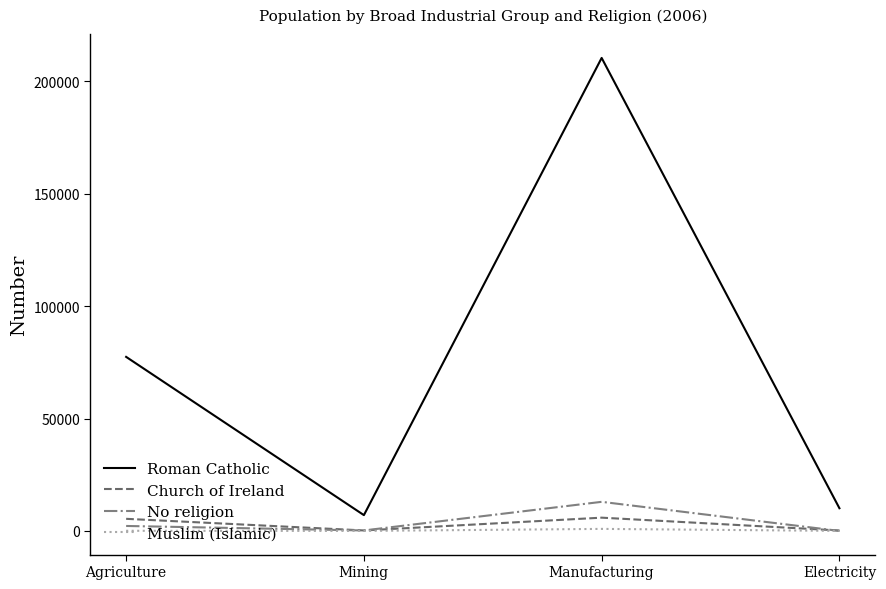

True or false: No religion and Roman Catholic intersect in this chart.

False